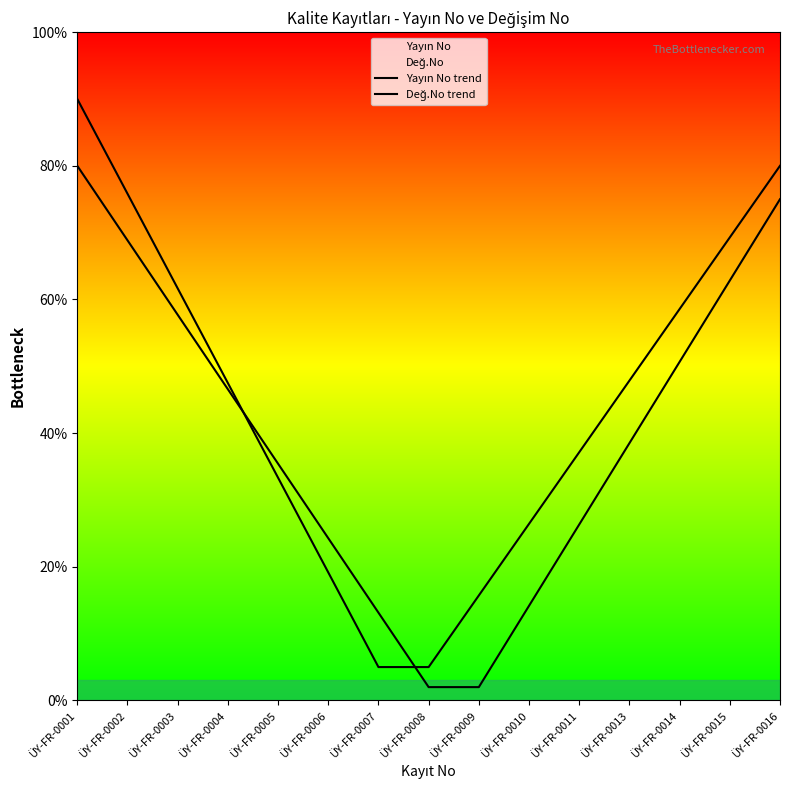

True or false: Değ.No trend has more than 1 interior local peaks.

False